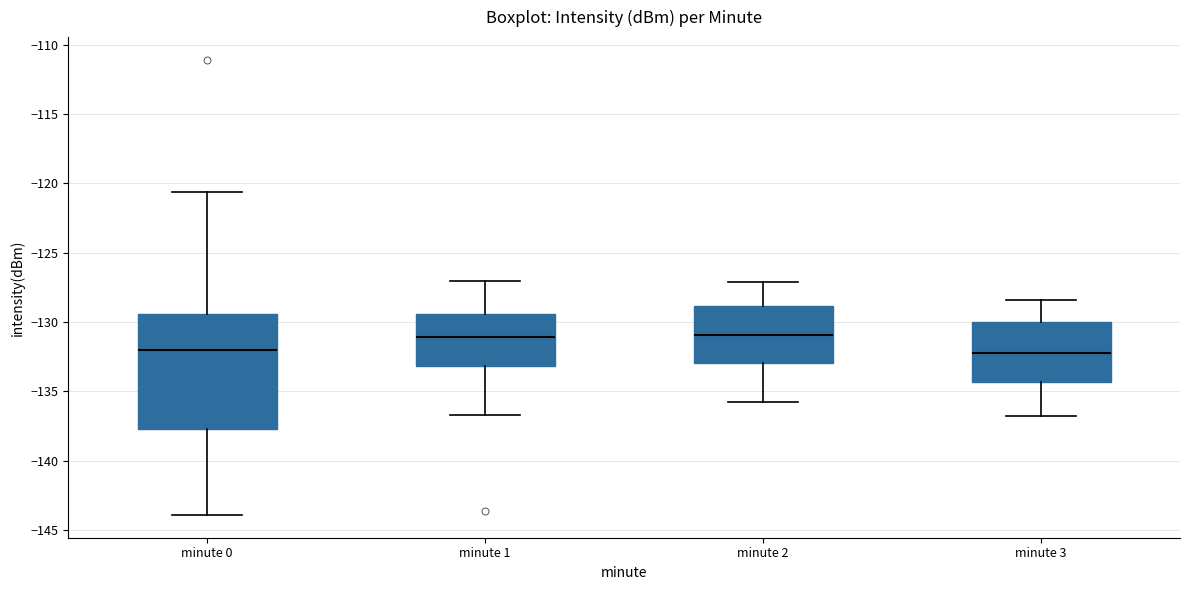

Where does the upper whisker of the box for minute 1 end on the y-axis? The values are not printed on the chart, so give them approximately, as read against the axis.

-127.0